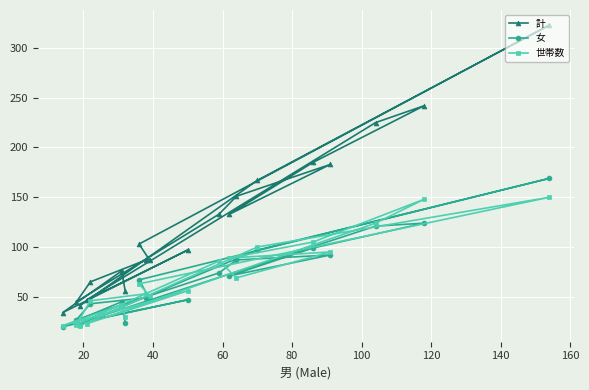

What is the smallest value displayed?

20